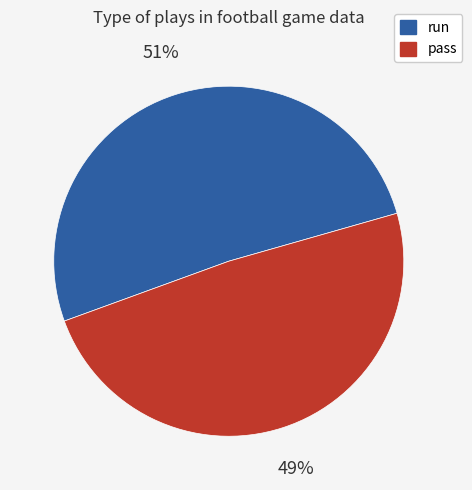

Rank the categories by value from lowest to highest.

pass, run